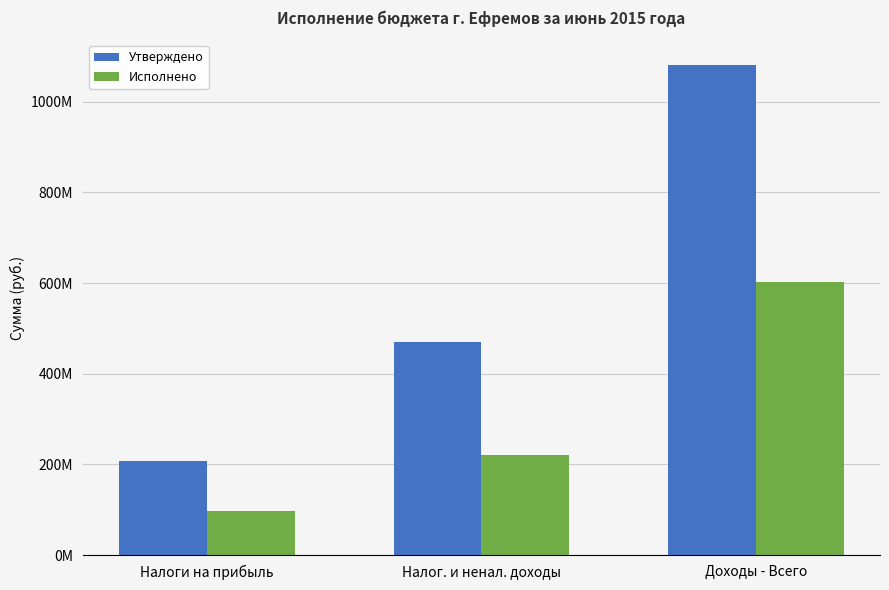

What is the value of the Утверждено bar at the 3rd from the left?

1081432763.4